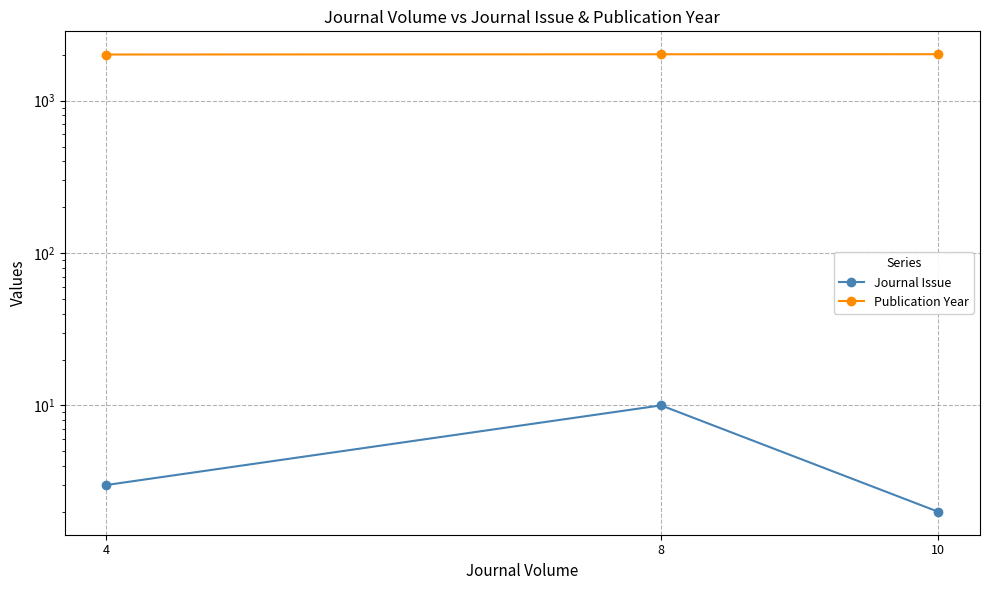

What is the minimum value shown in the chart?

2